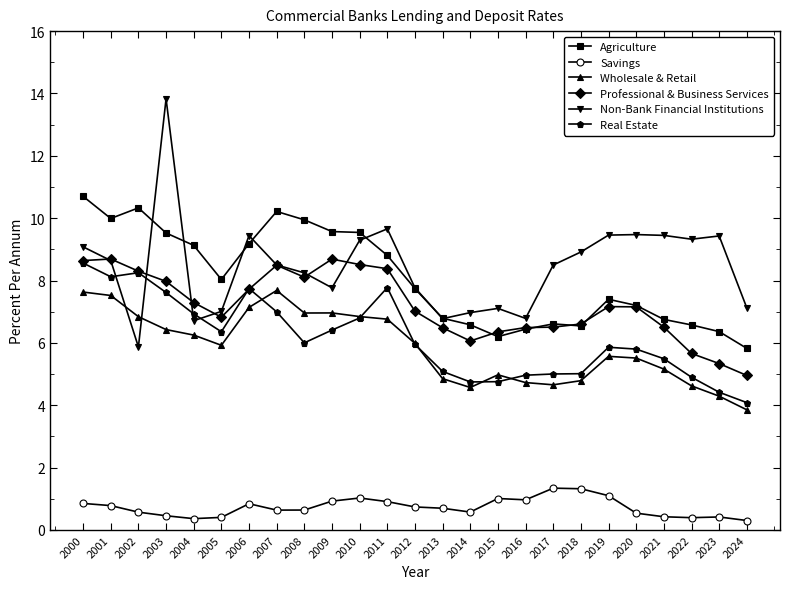

What is the value of the Professional & Business Services point at the 17th from the left?

6.5